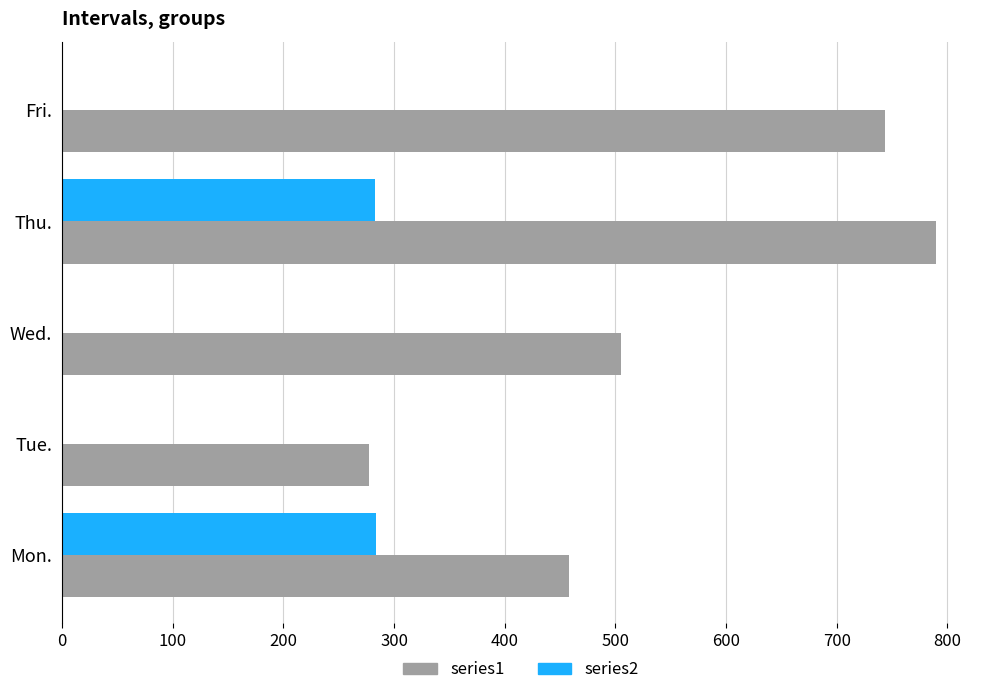

The series1 series shows 307.7 at Mon.. True or false?

False